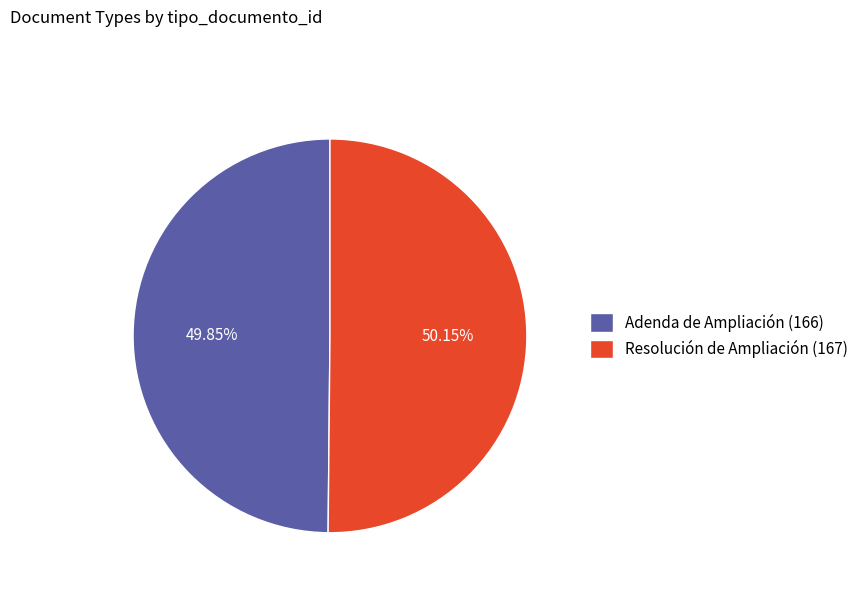

To the nearest percent, what portion does Adenda de Ampliación represent?

50%